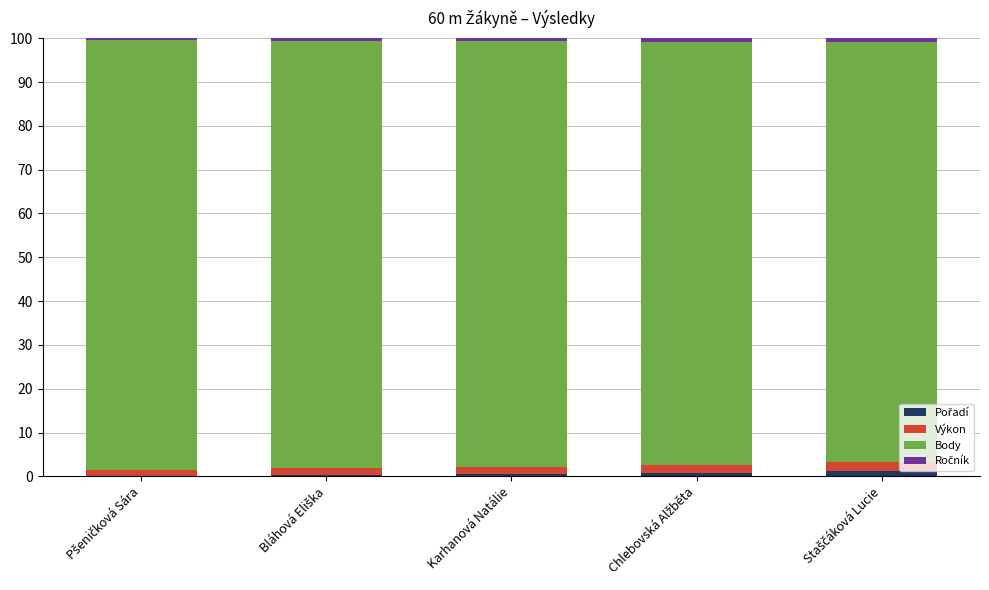

Which has a higher value, Staščáková Lucie or Bláhová Eliška?

Staščáková Lucie